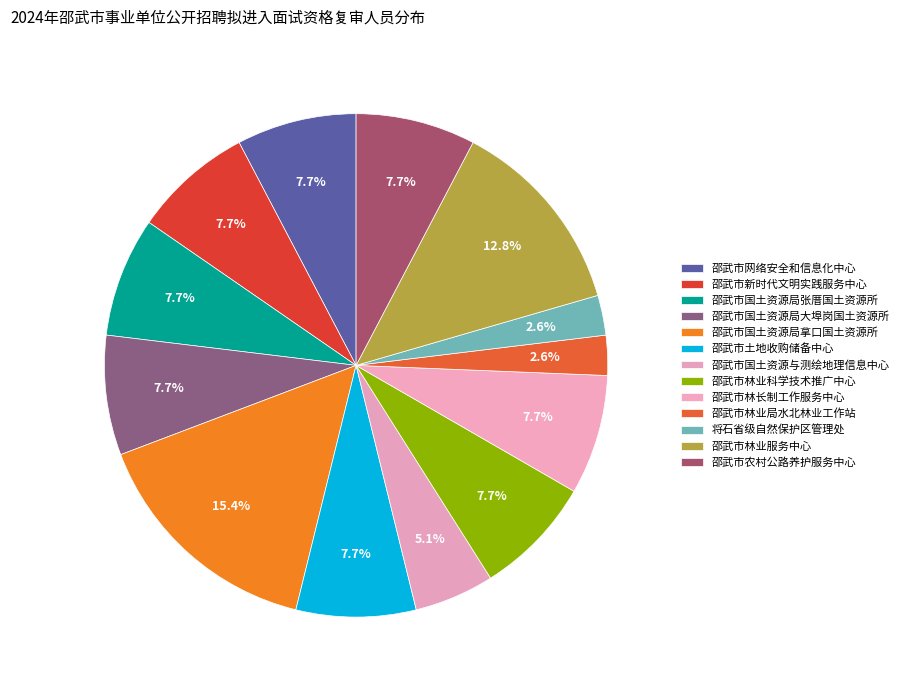

How many segments does this pie chart have?

13